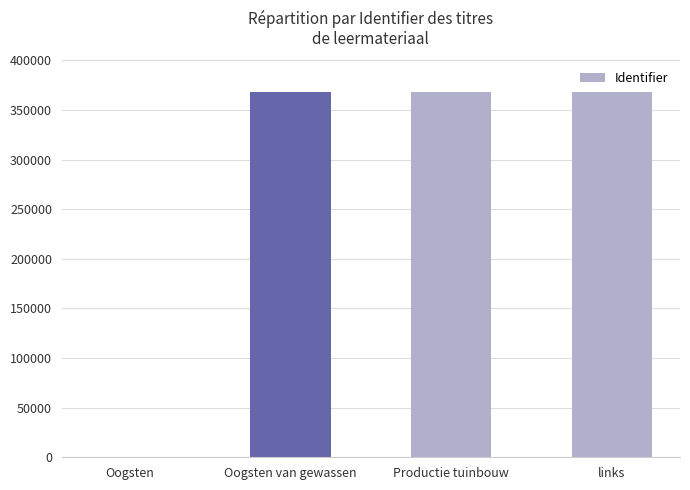

Approximately how many times larger is the value at Productie tuinbouw compared to links?

1.0